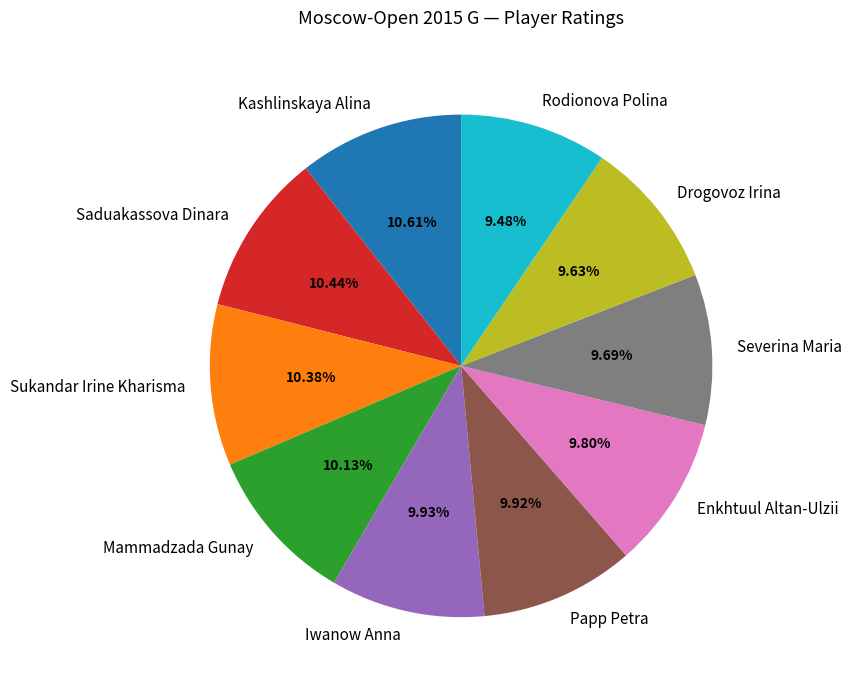

Count the number of slices in the pie.

10